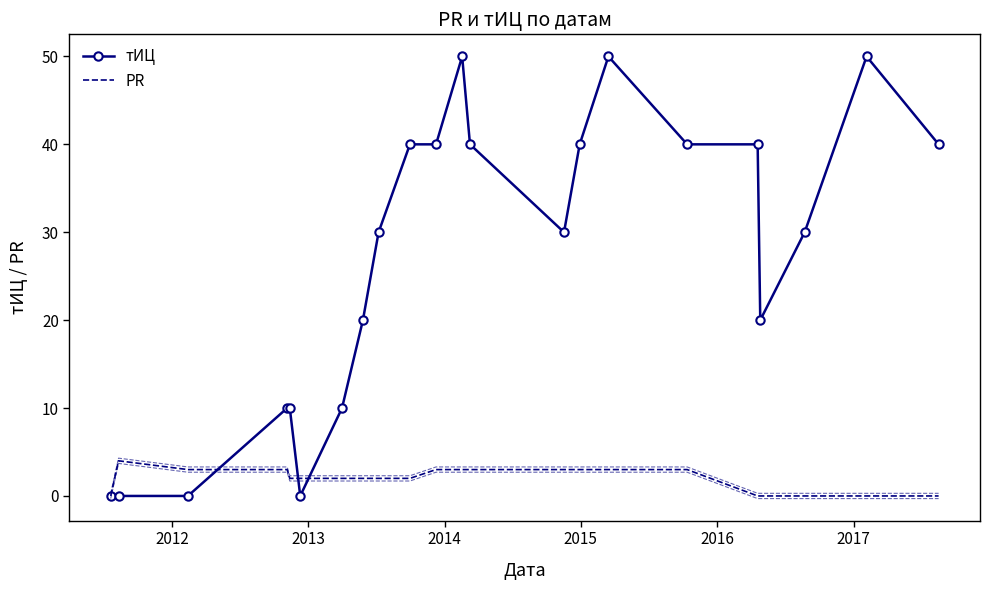

Count the number of categories in the chart.

22